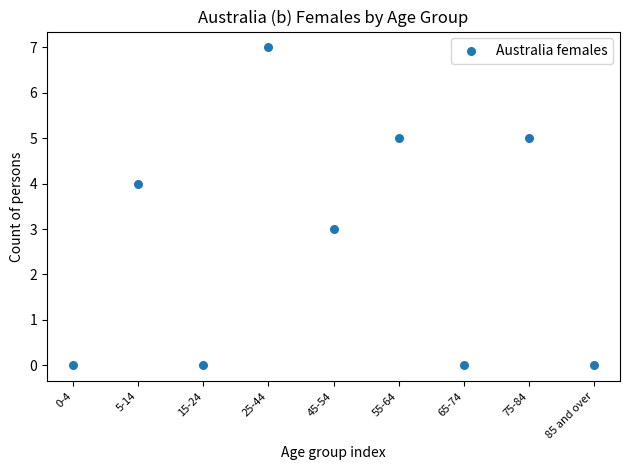

What is the range of Y values (max minus min)?

7